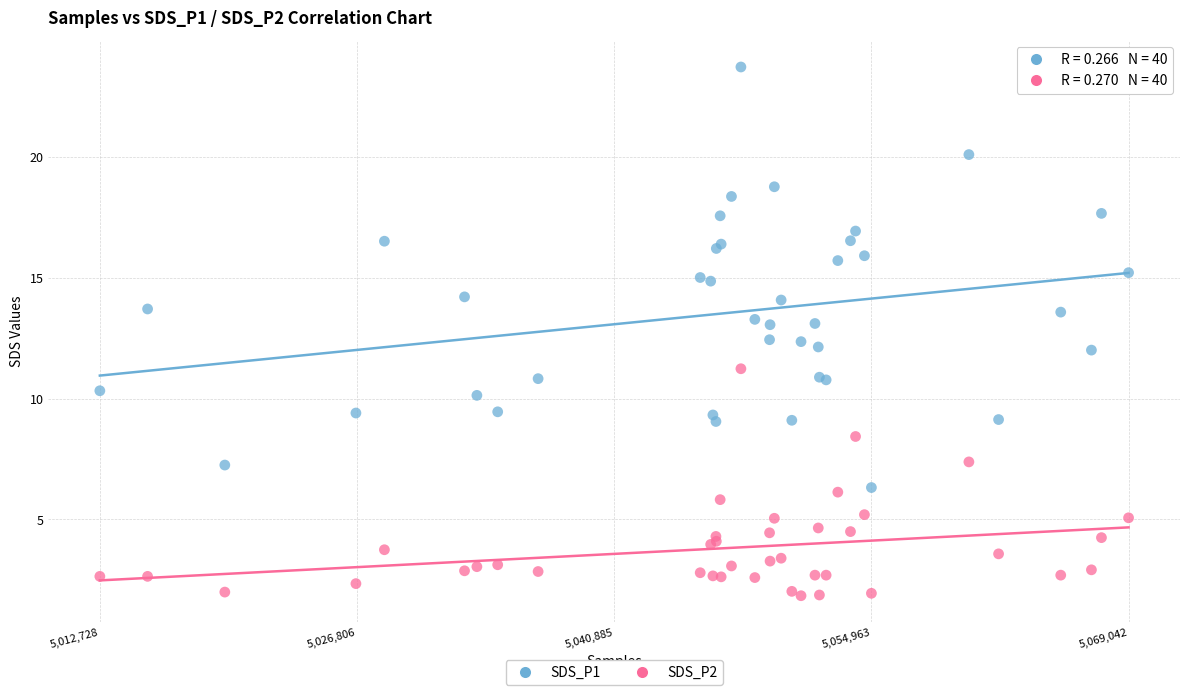

What are all the series names shown in the legend?

SDS_P1, SDS_P2